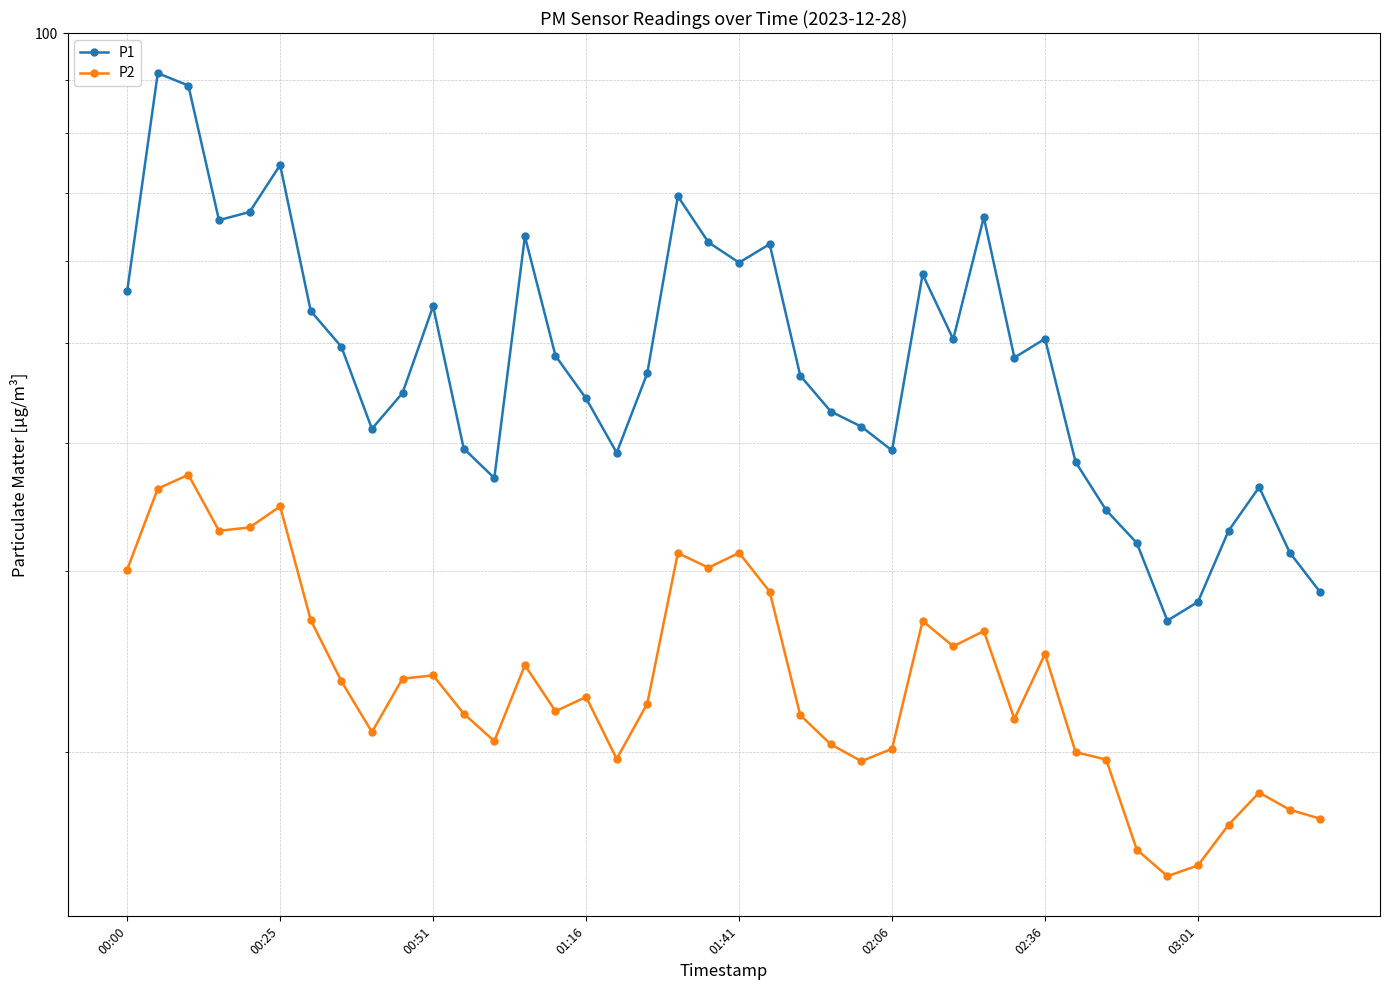

What is the total value across all series at 29?

69.9